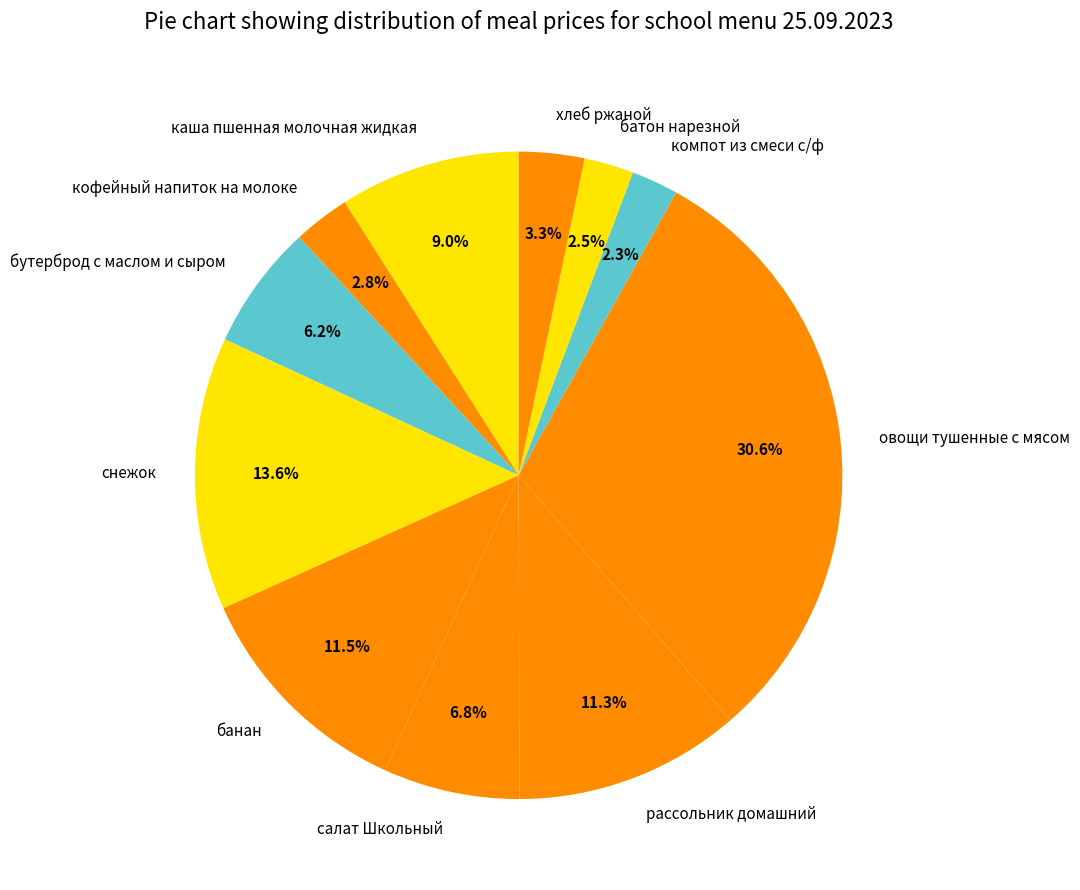

Which category has the biggest portion of the pie?

овощи тушенные с мясом